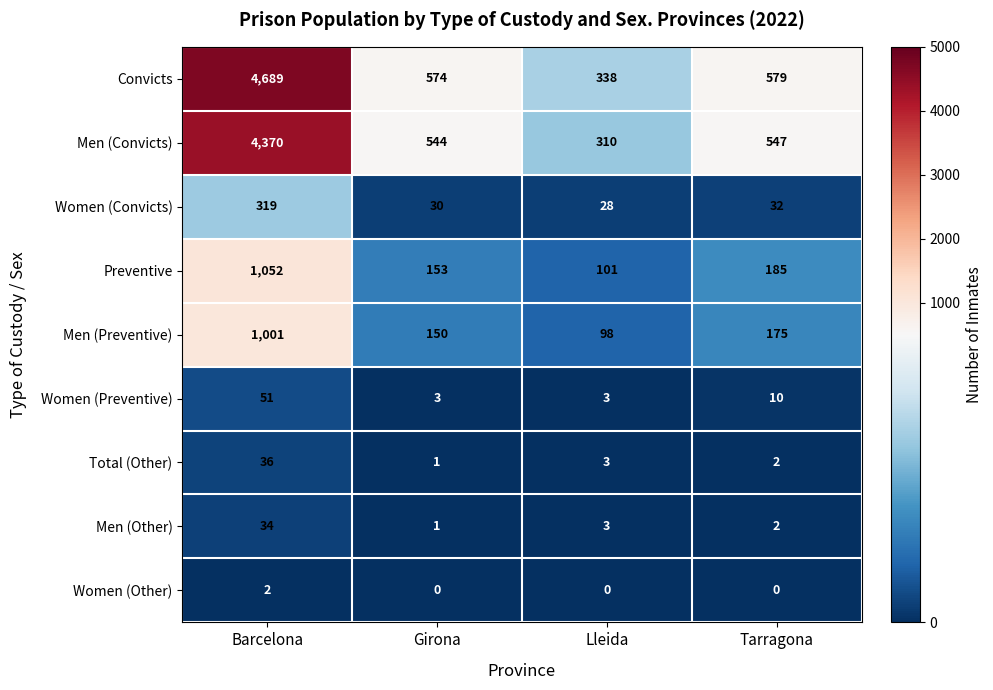

What is the sum of the Men (Other) values at Barcelona and Tarragona?

36